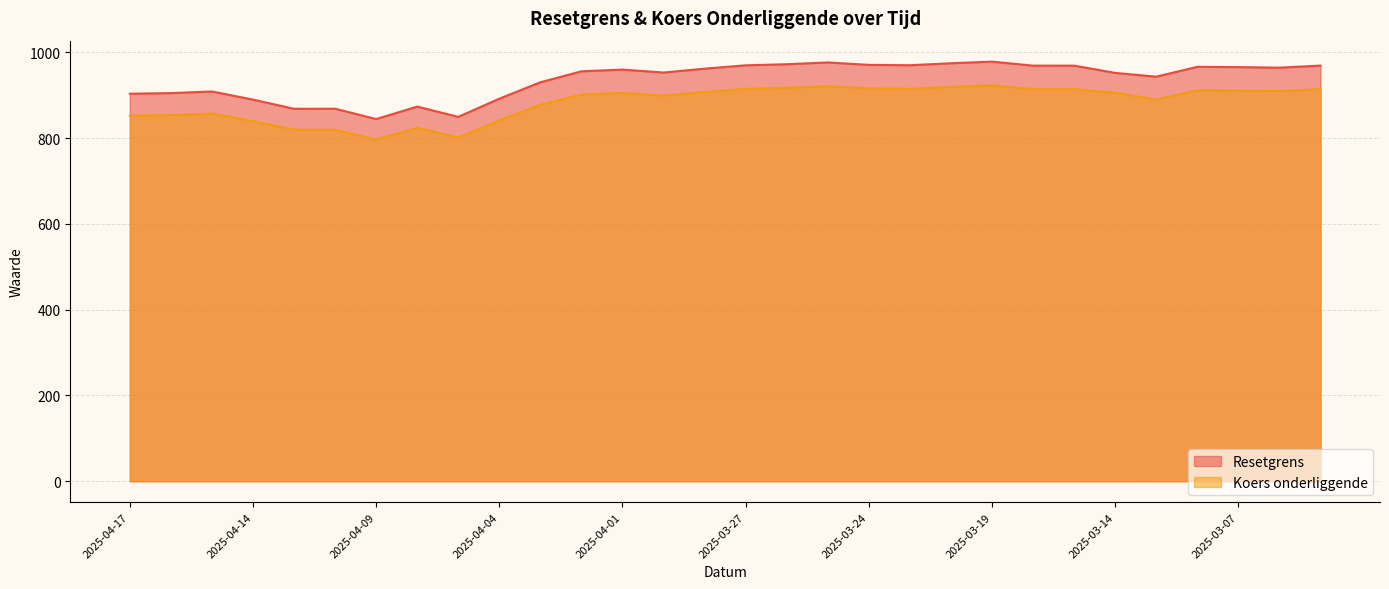

True or false: Koers onderliggende (line) has more than 1 points higher than both neighbors.

True